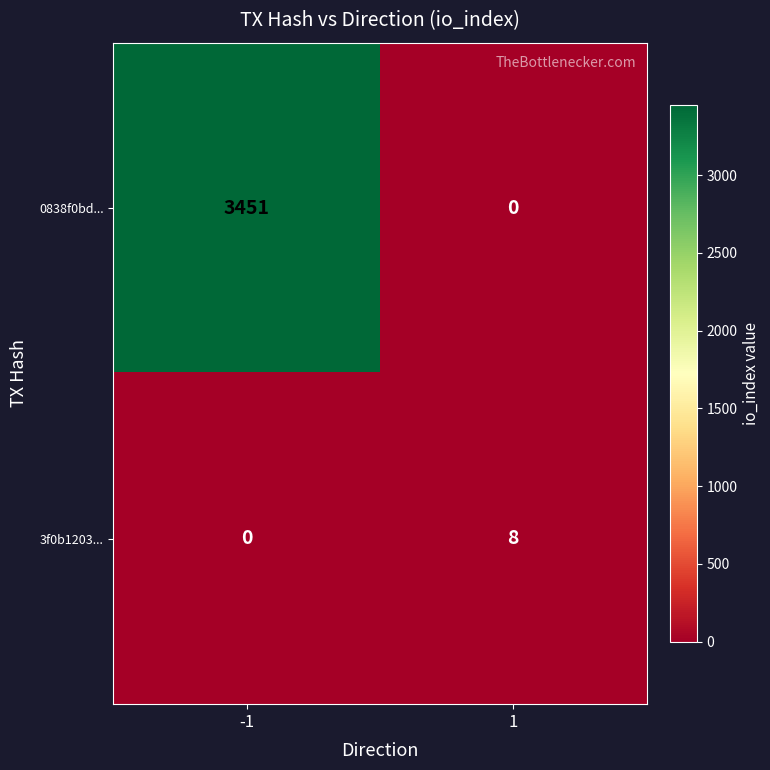

What is the spread (max minus min) of values at -1?

3451